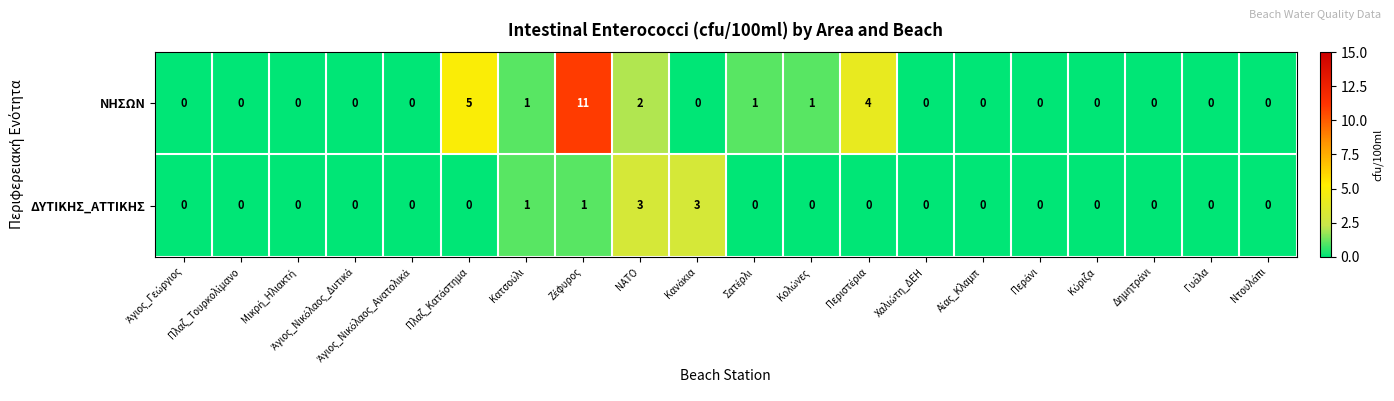

List the series in order of their overall mean, highest first.

ΝΗΣΩΝ, ΔΥΤΙΚΗΣ_ΑΤΤΙΚΗΣ